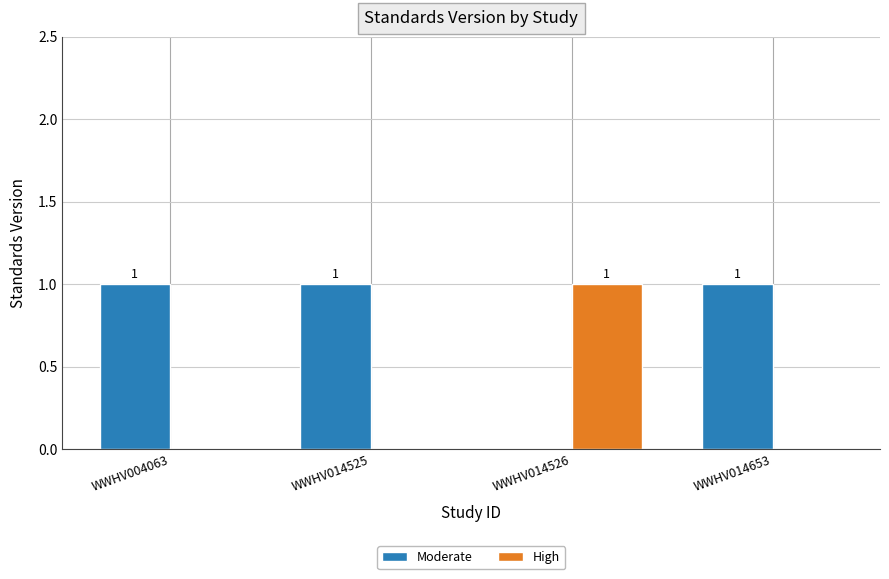

What is the sum of all High values?

1